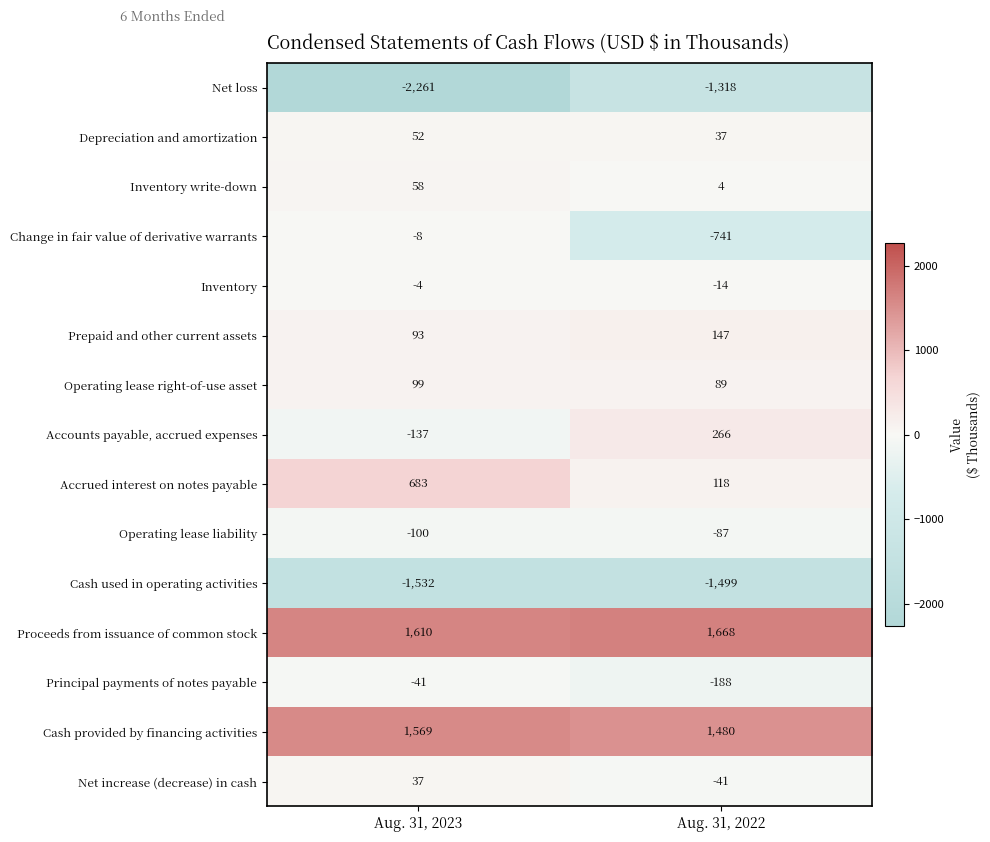

Read the Cash used in operating activities value at Aug. 31, 2022, to the nearest 10.

-1500